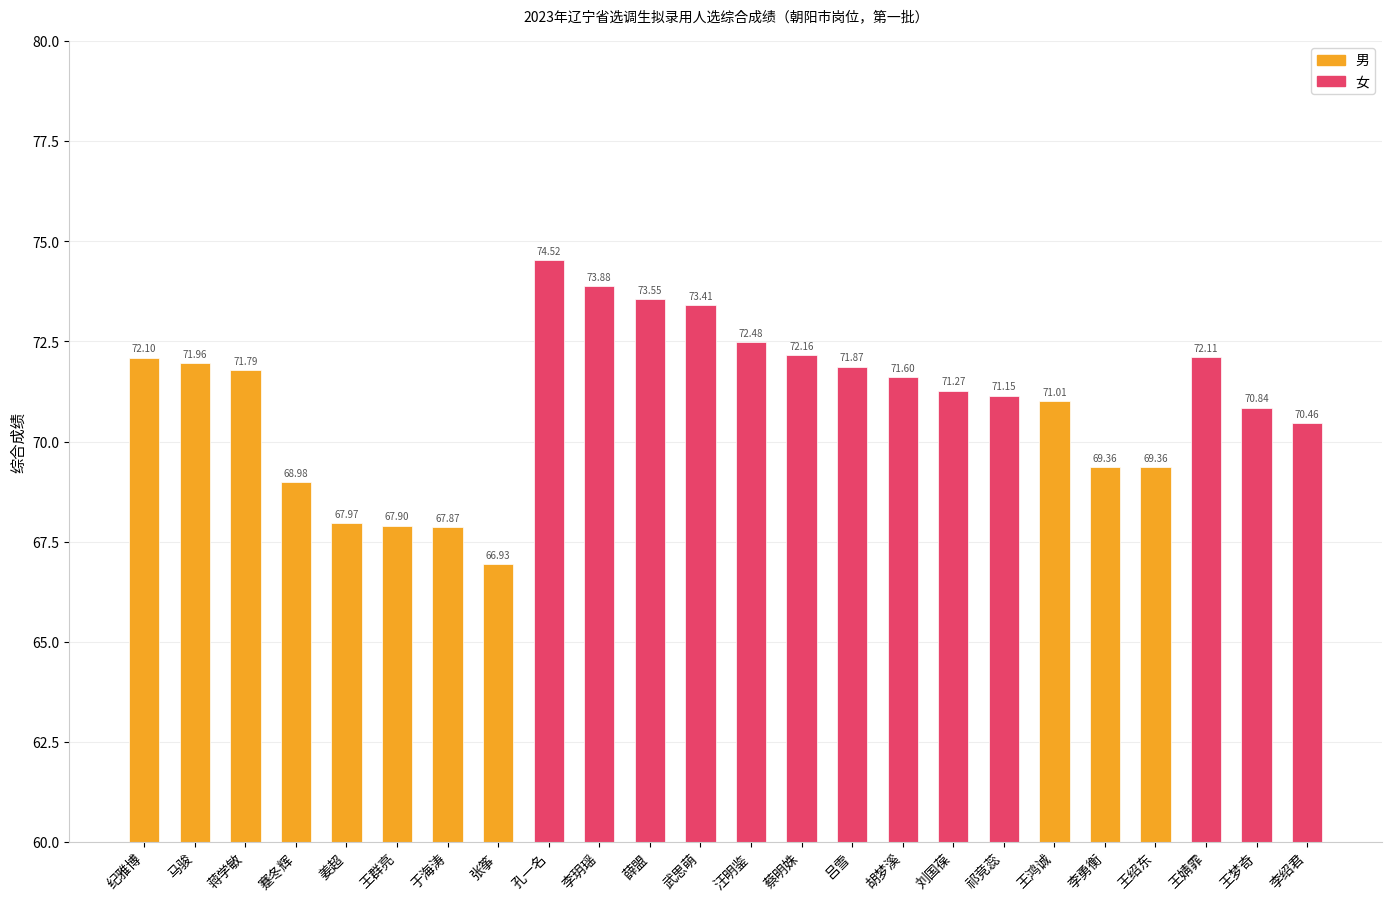

Which category has the highest value across all series?

孔一名